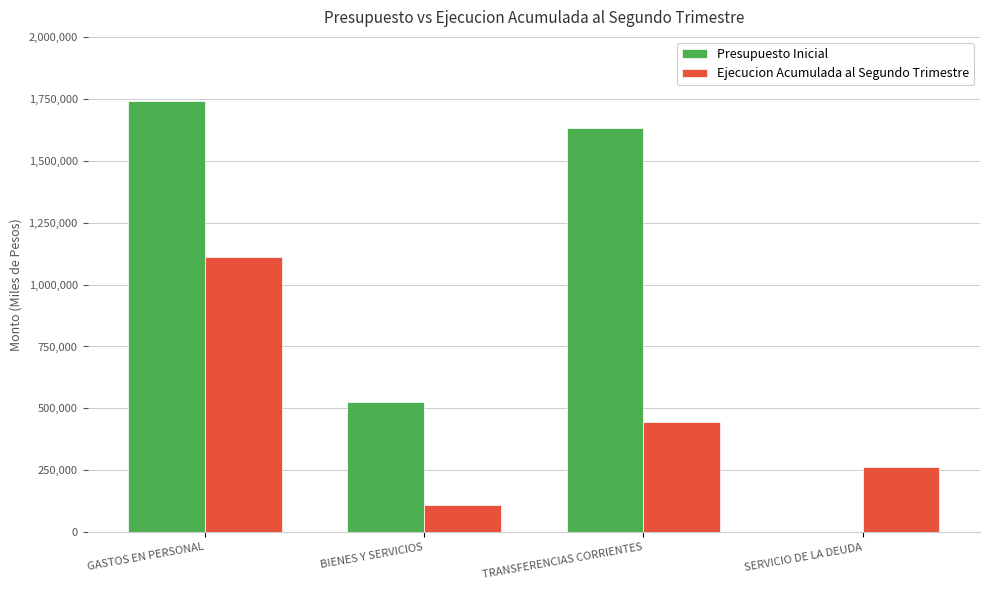

The Ejecucion Acumulada al Segundo Trimestre series shows 121220 at SERVICIO DE LA DEUDA. True or false?

False